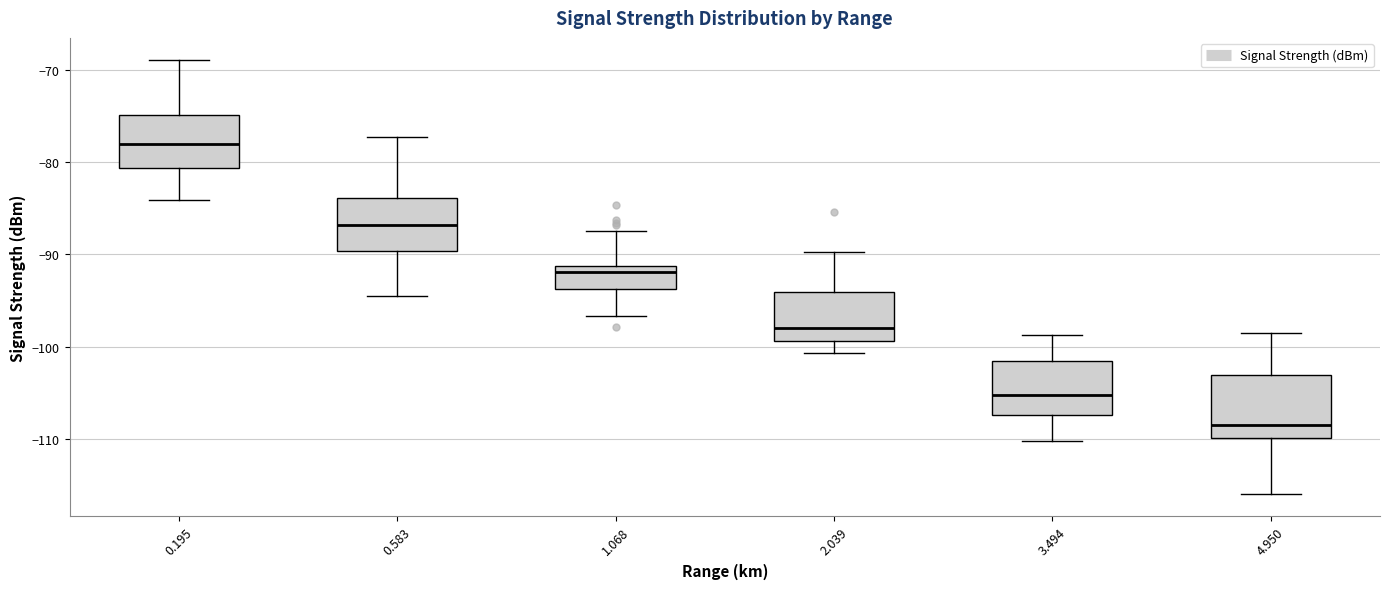

Which box has the lowest median line?

4.950